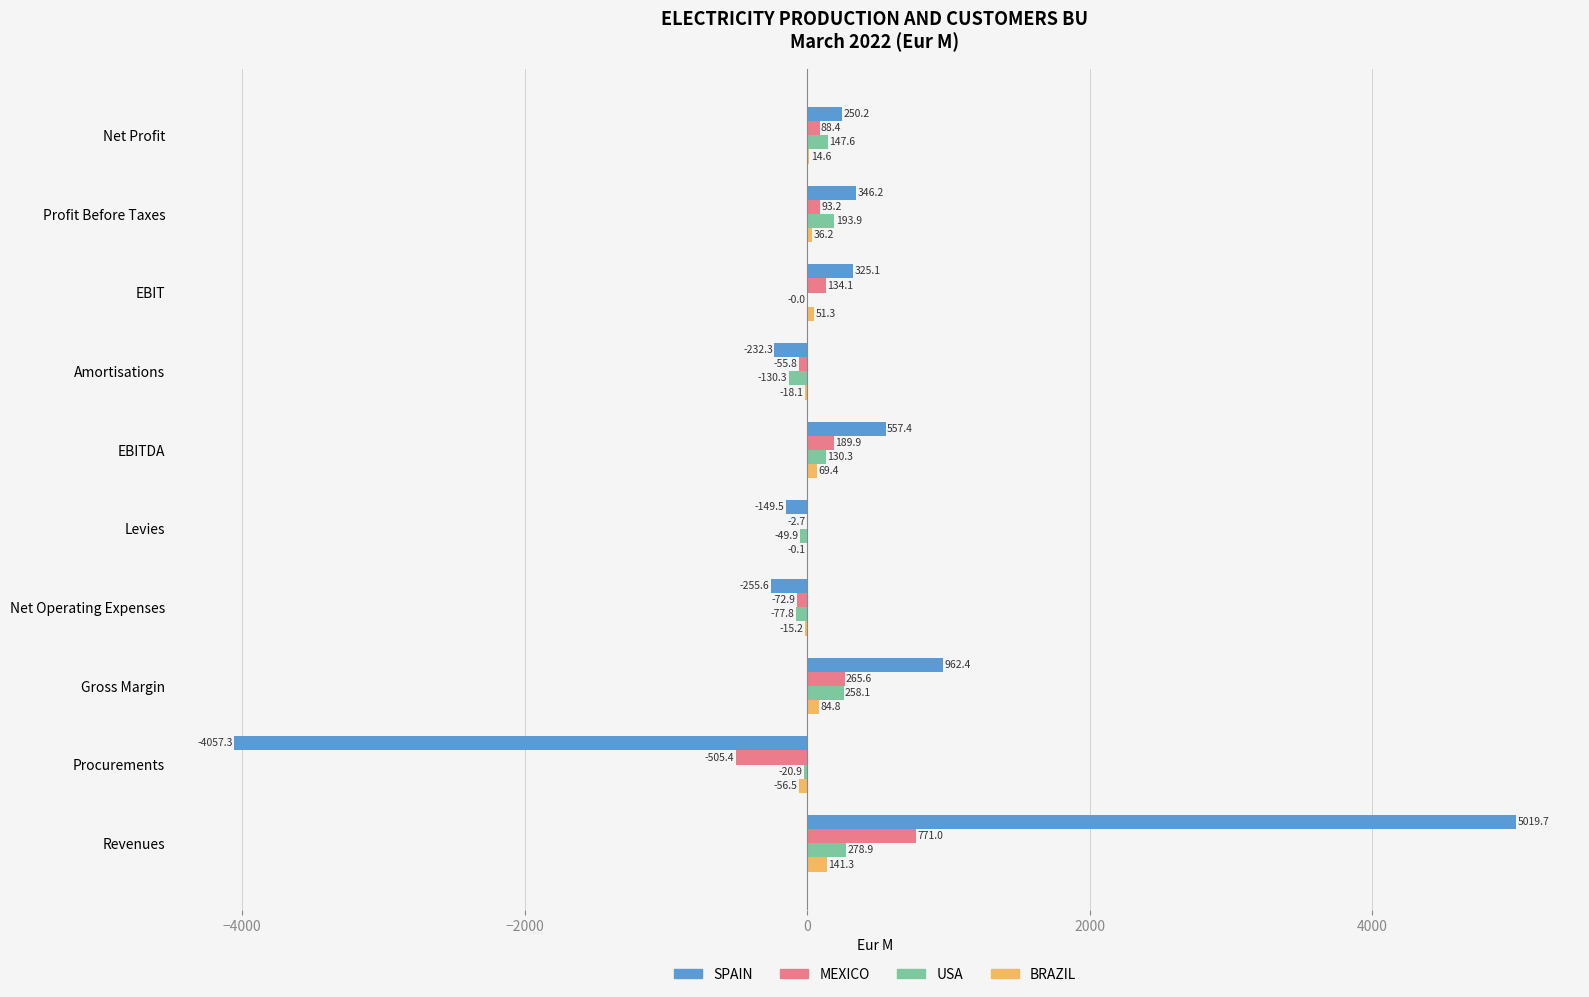

What is the maximum value shown in the chart?

5019.7